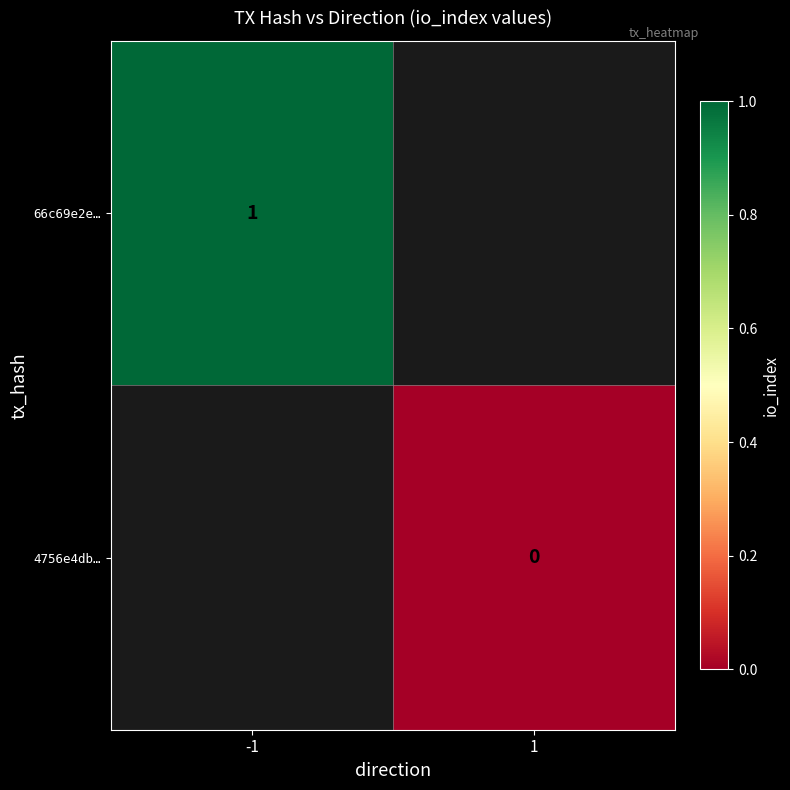

True or false: 66c69e2e… has a value of 1 at -1.

True